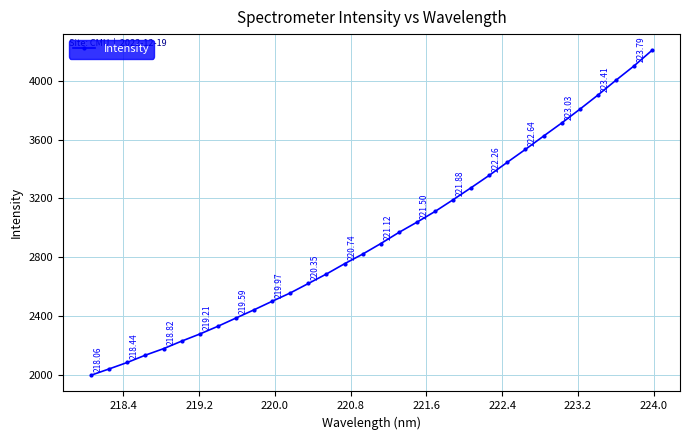

True or false: there are more than 2 points higher than both neighbors.

False